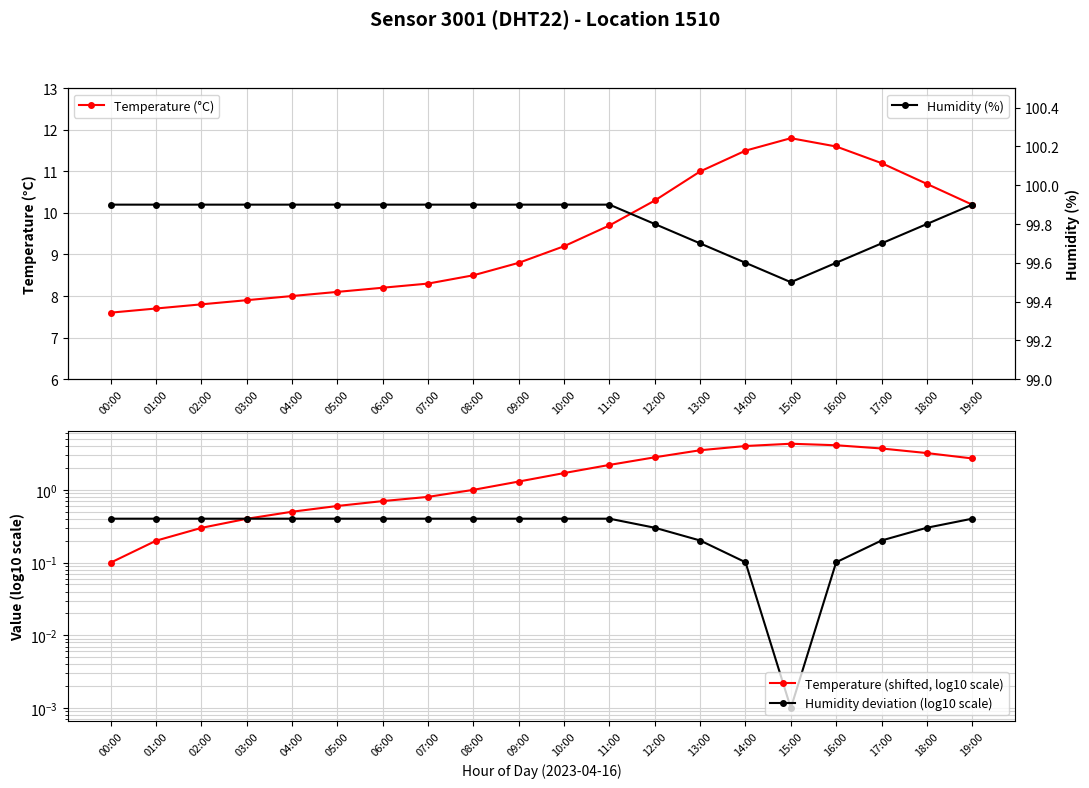

How many categories are shown in the chart?

20